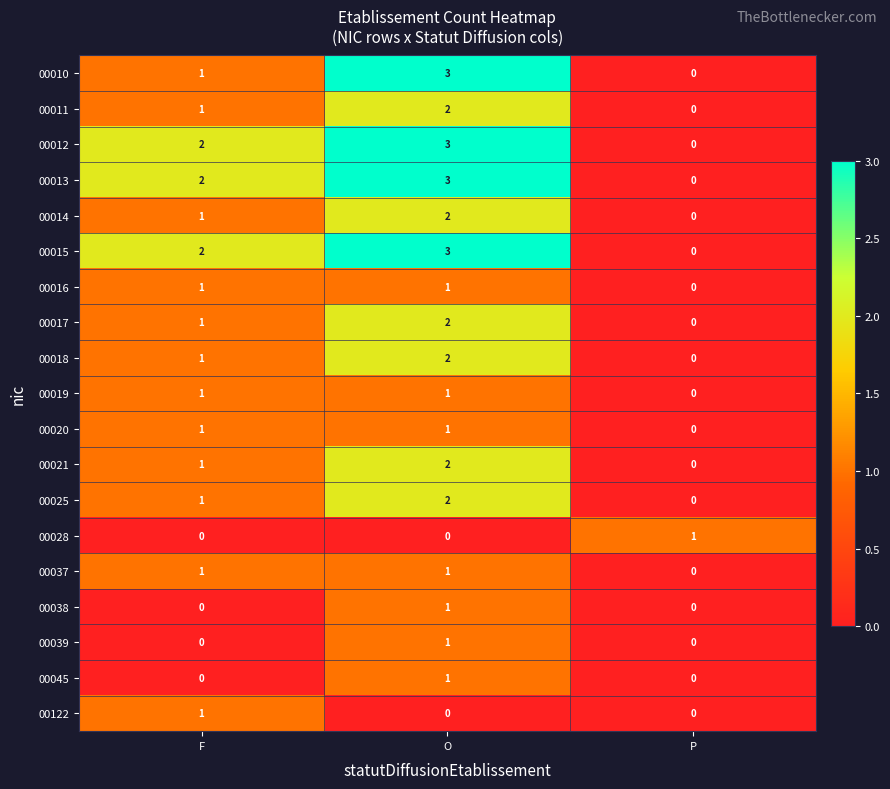

The value of 00018 at O is 2. True or false?

True